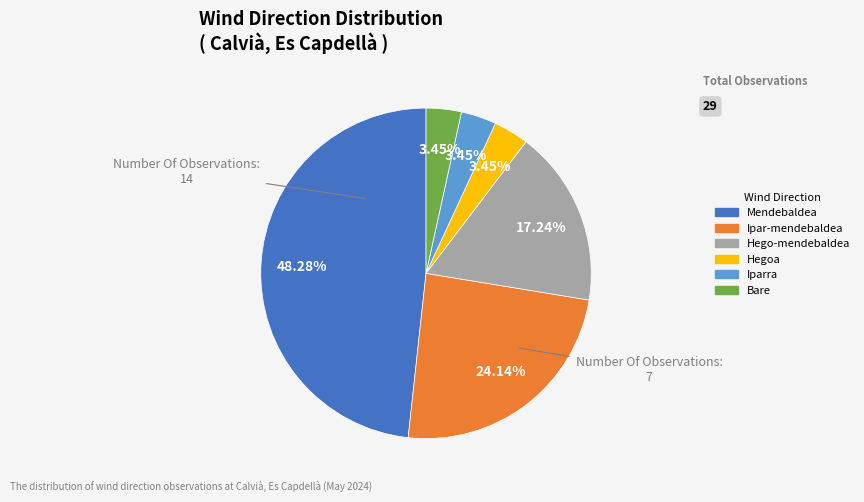

Is there a majority slice in this chart?

No